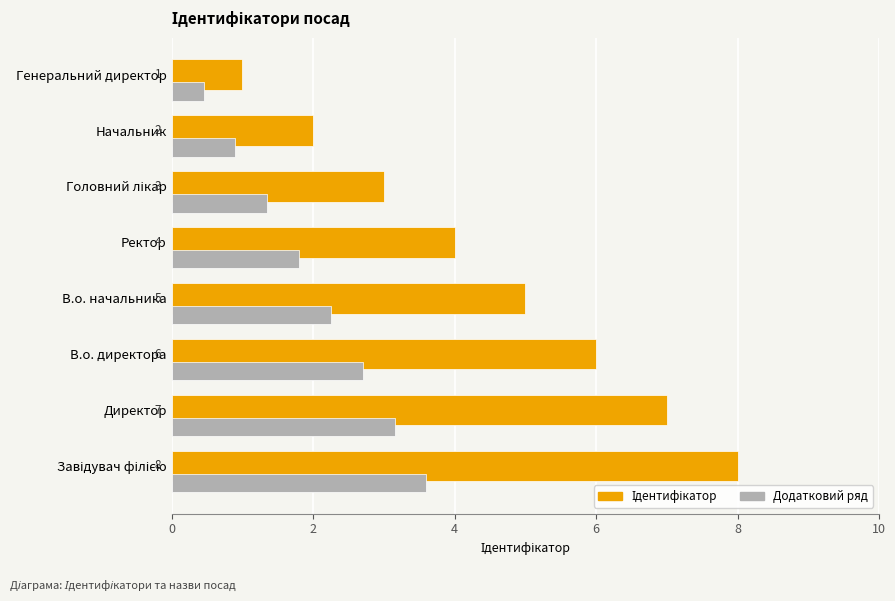

What is the average value of the Додатковий ряд series?

2.0